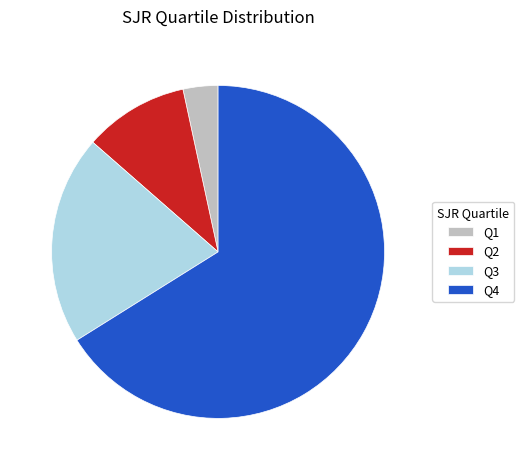

Which slice is the largest?

Q4